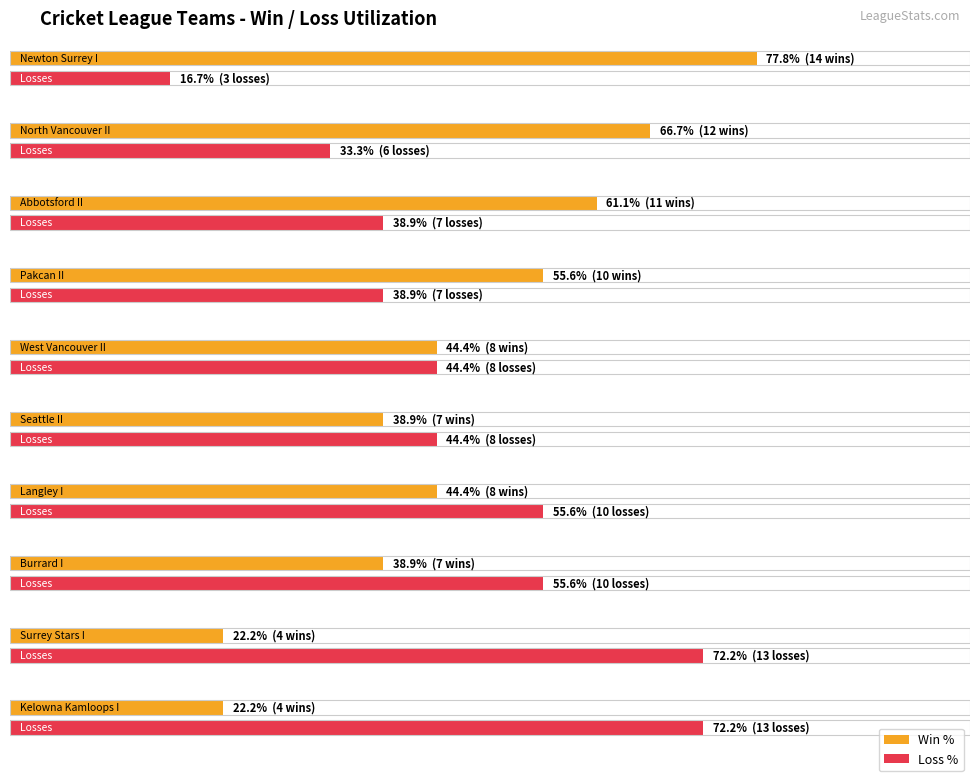

The WON series shows 1 at Seattle II. True or false?

False